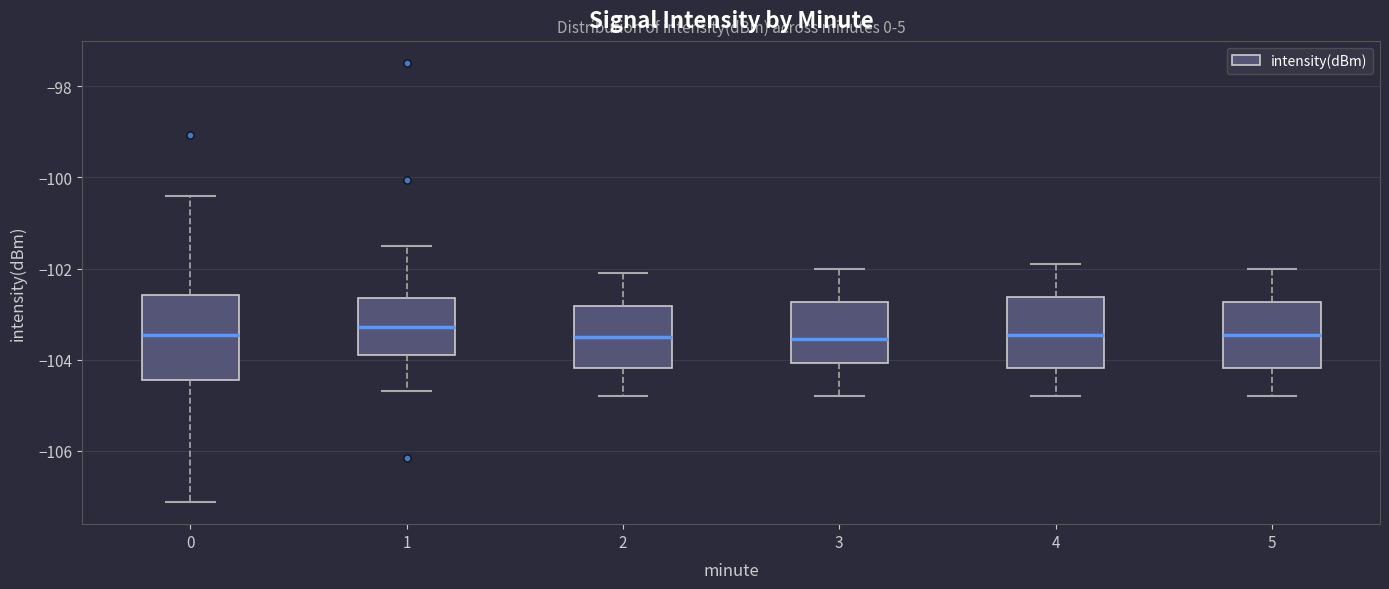

Reading left to right, transcribe this box plot: for each box, give where its median line is, the range the box spans, and where its two whiskers end, as read against the y-axis. The values are not printed on the chart, so give them approximately, as read against the axis.

0: median -103.4, box -104.4 to -102.6, whiskers -107.2 to -100.4
1: median -103.2, box -103.8 to -102.6, whiskers -104.6 to -101.4
2: median -103.4, box -104.2 to -102.8, whiskers -104.8 to -102.0
3: median -103.6, box -104.0 to -102.8, whiskers -104.8 to -102.0
4: median -103.4, box -104.2 to -102.6, whiskers -104.8 to -101.8
5: median -103.4, box -104.2 to -102.8, whiskers -104.8 to -102.0